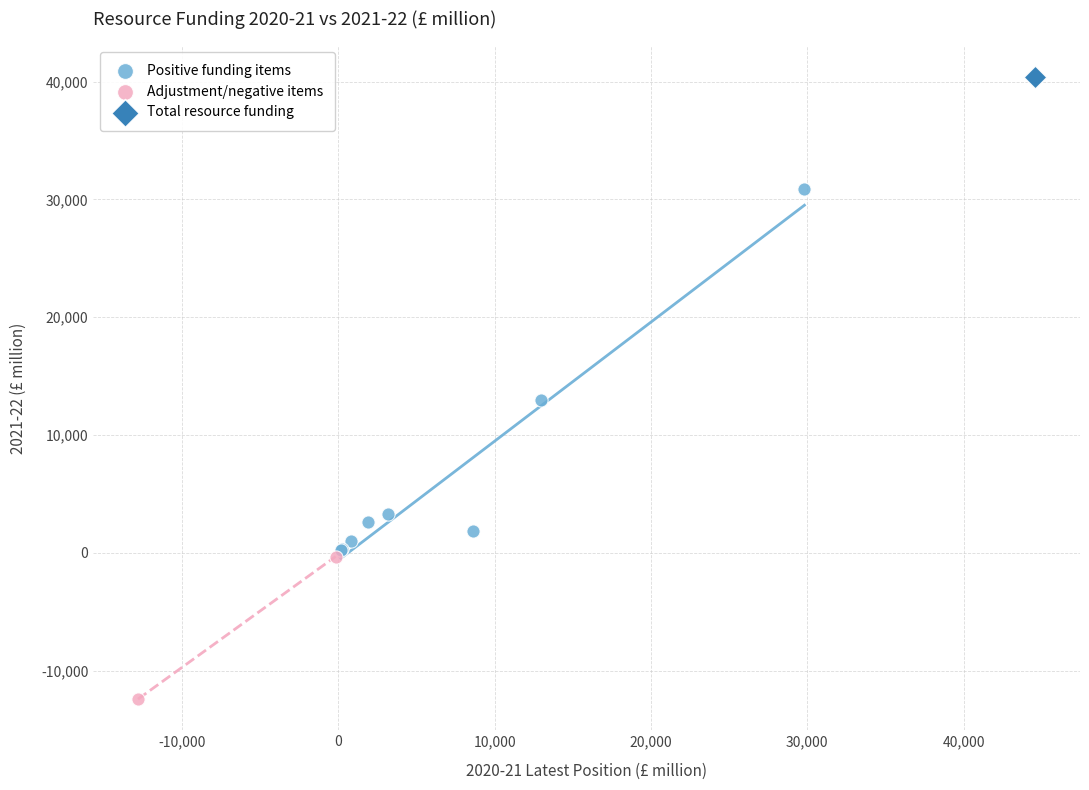

What are all the series names shown in the legend?

Positive funding items, Adjustment/negative items, Total resource funding